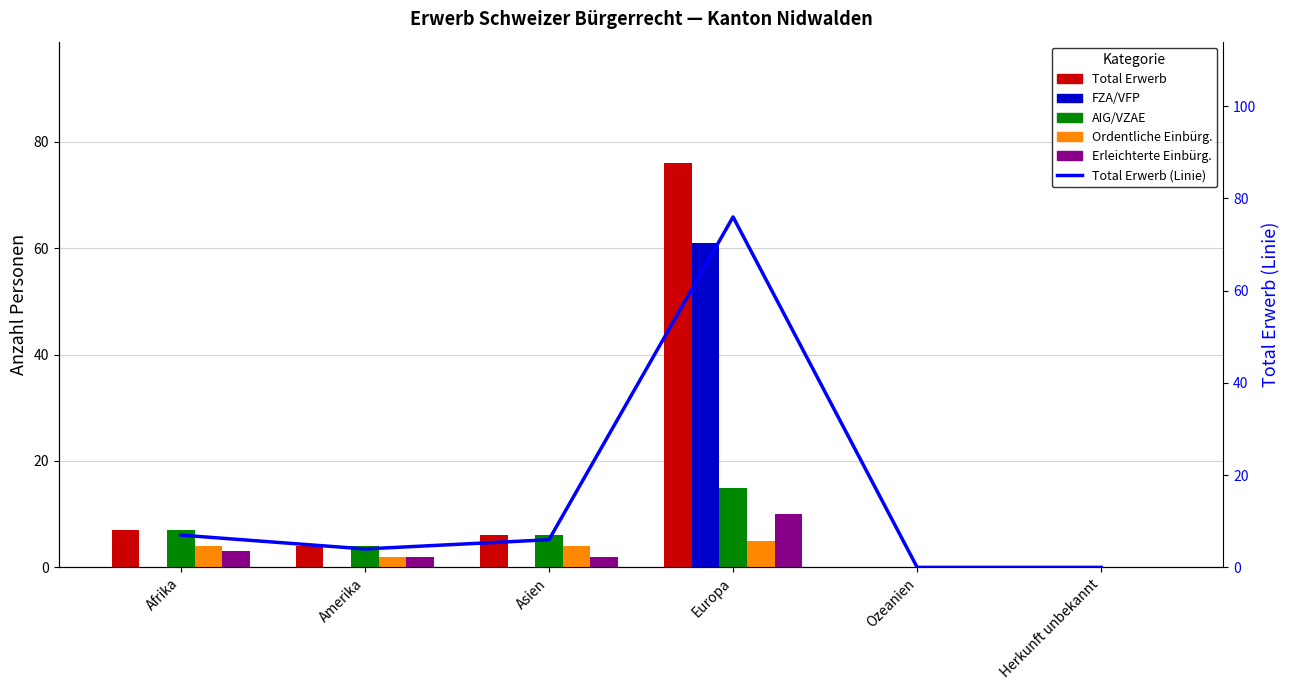

What is the label of the 6th bar from the left?

Herkunft unbekannt